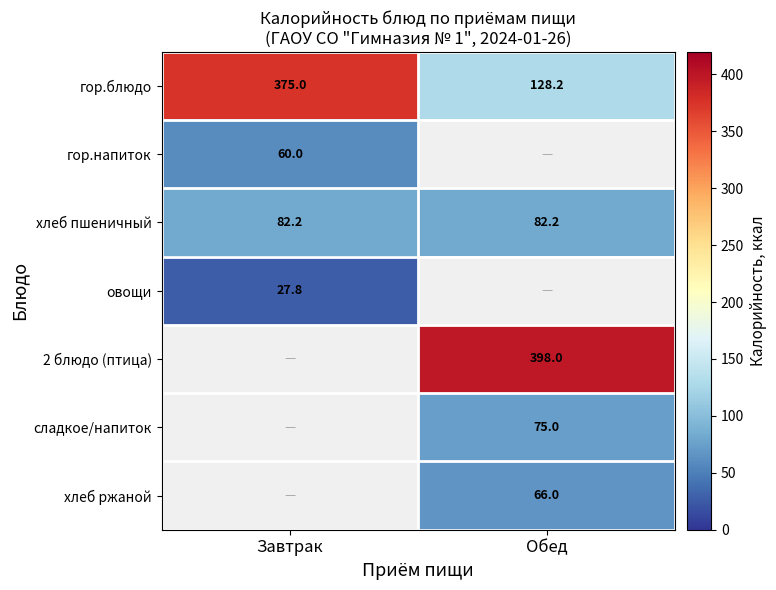

What is the total value across all series at Завтрак?

545.0